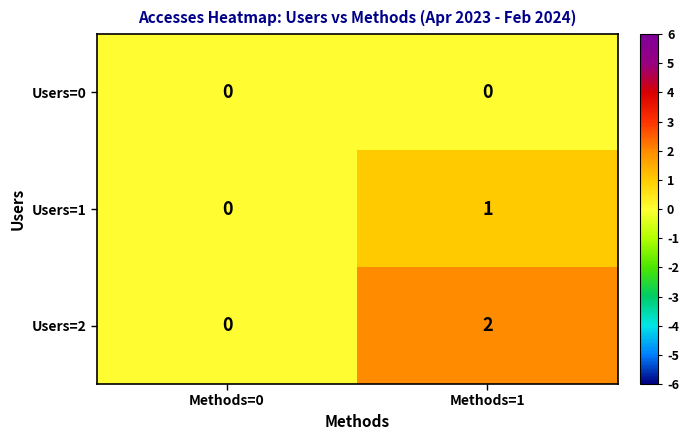

Which series has the largest total across all categories?

Users=2